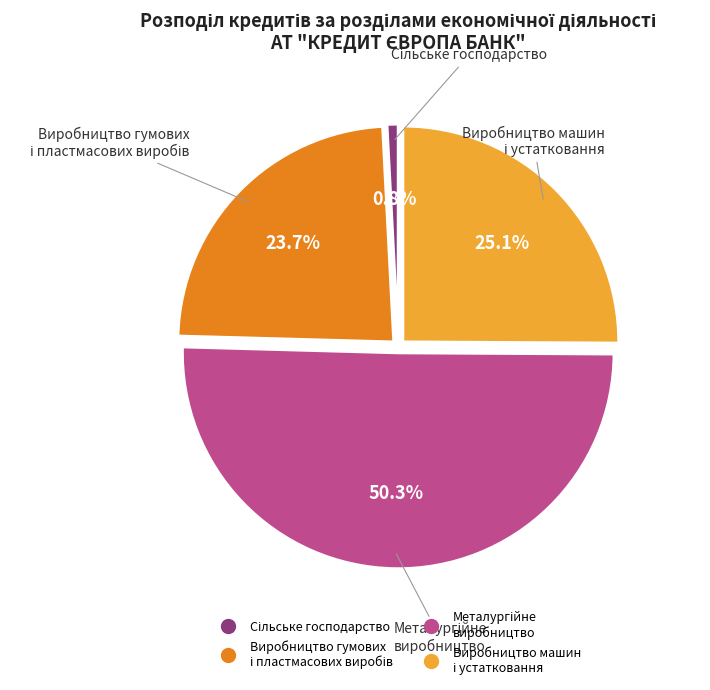

Does any single category account for the majority?

Yes